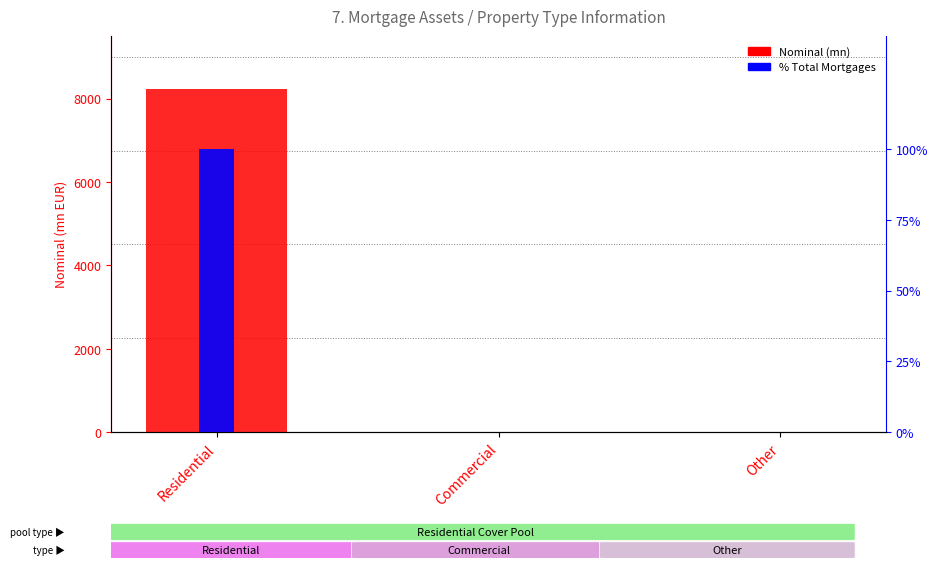

List the series in order of their peak value, highest first.

Nominal (mn), % Total Mortgages